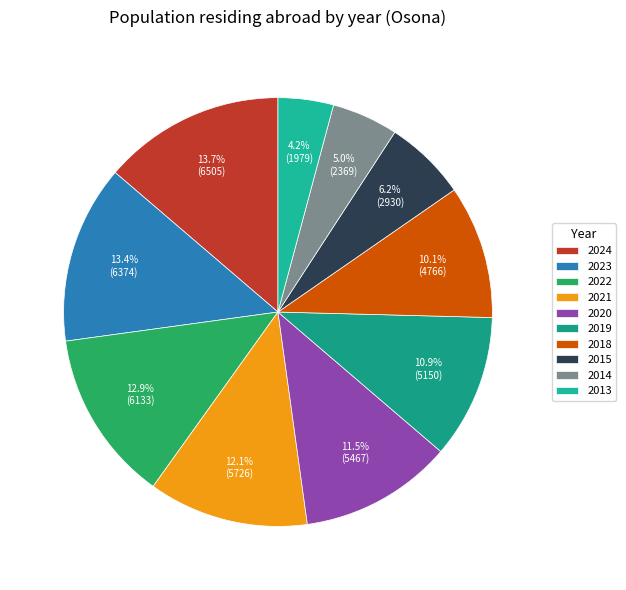

Does any single category account for the majority?

No